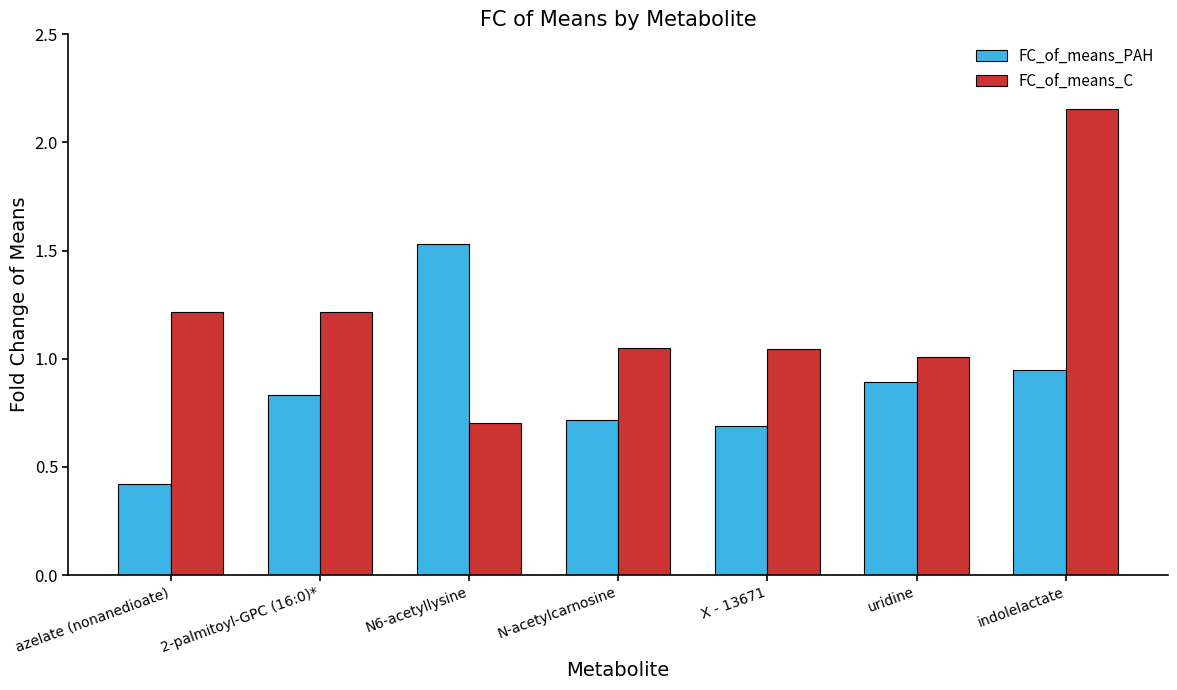

Rank the series by their average value, from highest to lowest.

FC_of_means_C, FC_of_means_PAH